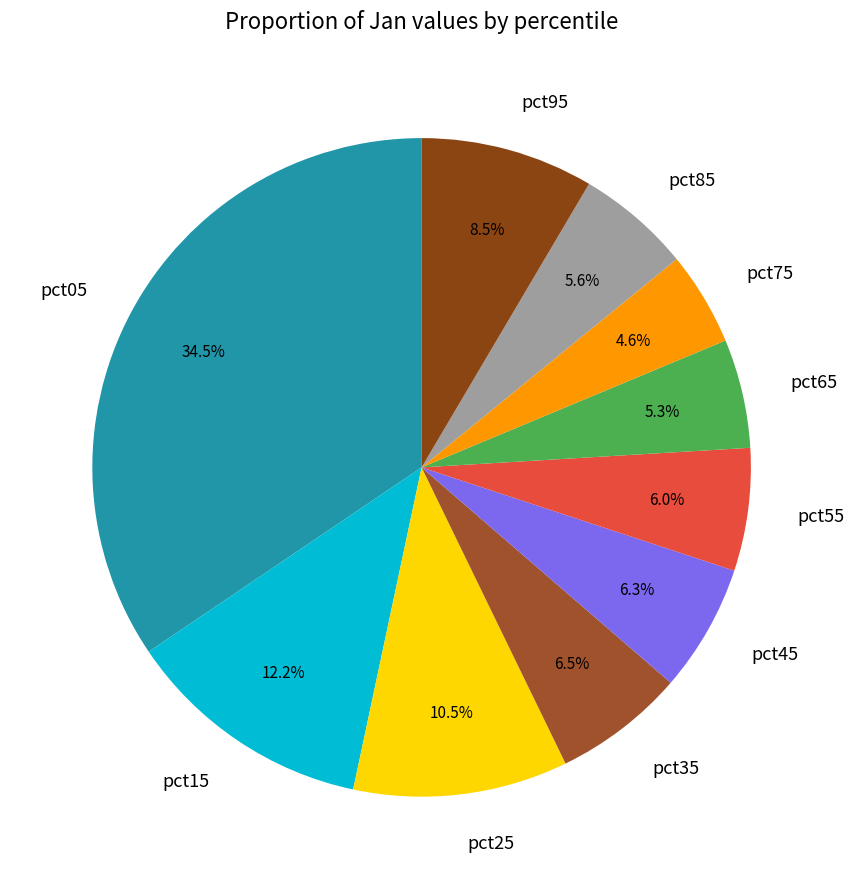

What is the smallest slice in the pie chart?

pct75